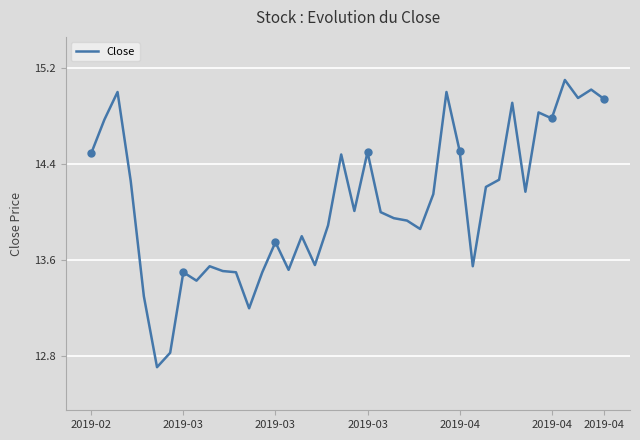

What is the greatest value displayed?

15.1